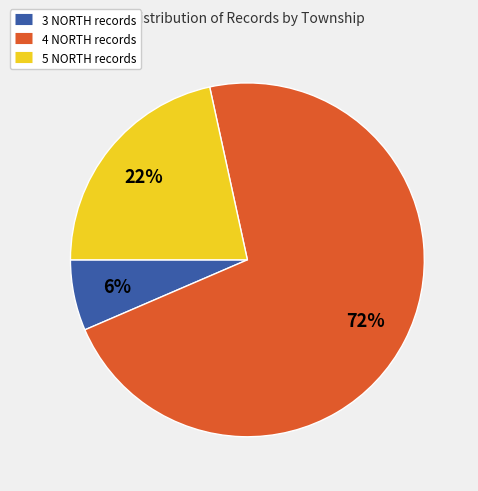

To the nearest percent, what is the average slice percentage?

33%